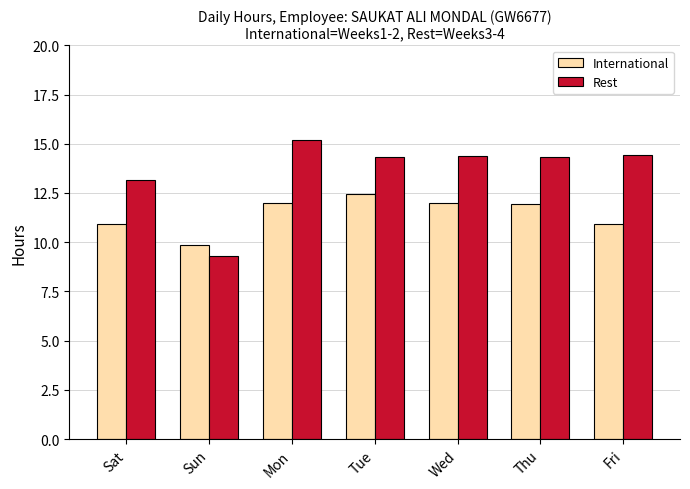

What is the total value across all series at Sun?

19.2